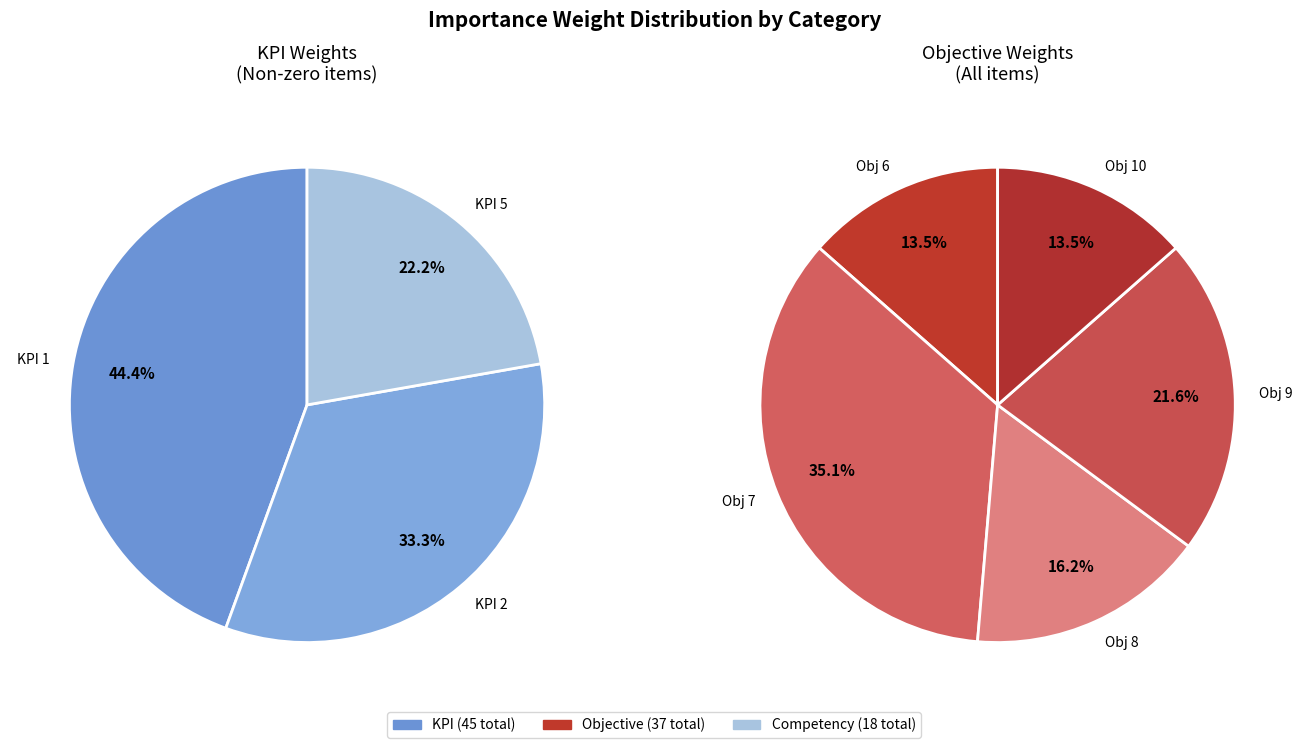

How many segments does this pie chart have?

5